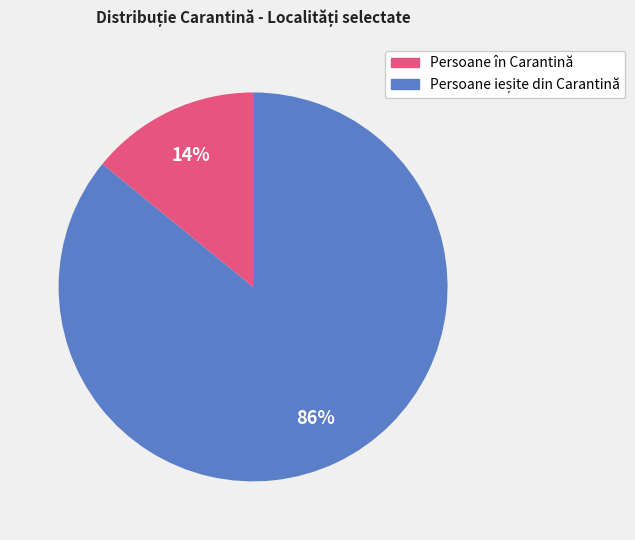

To the nearest percent, what is the average slice percentage?

50%